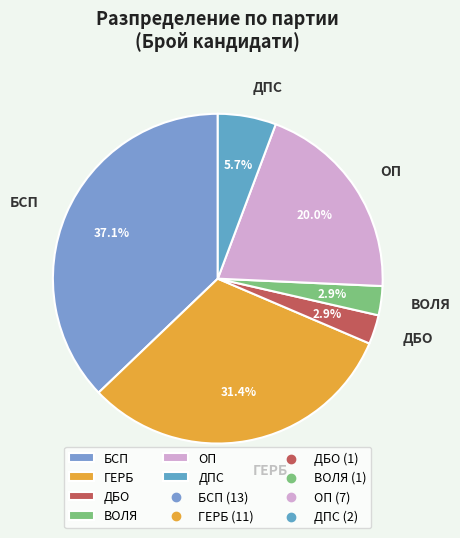

Does ДПС represent more than half of the total?

No